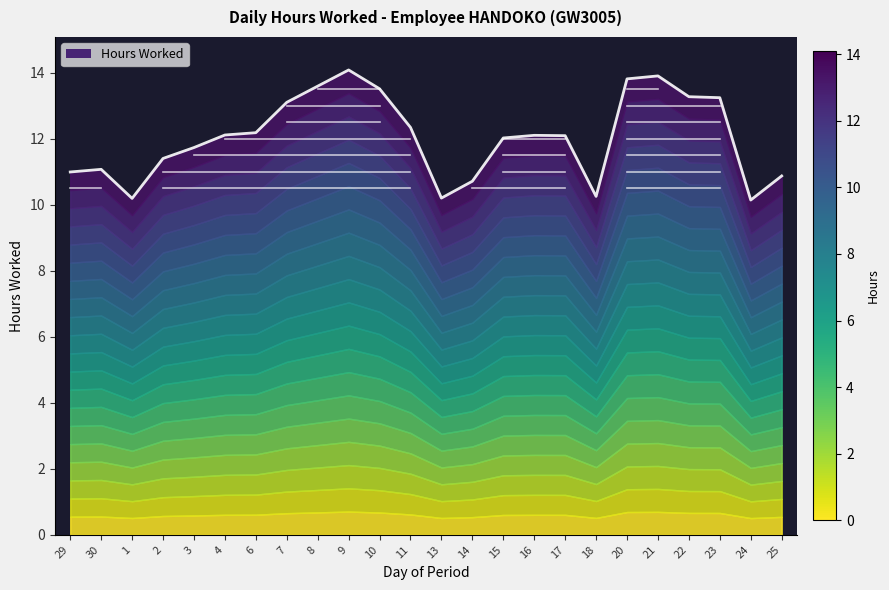

The chart shows a value of 12.1 at 16. True or false?

True